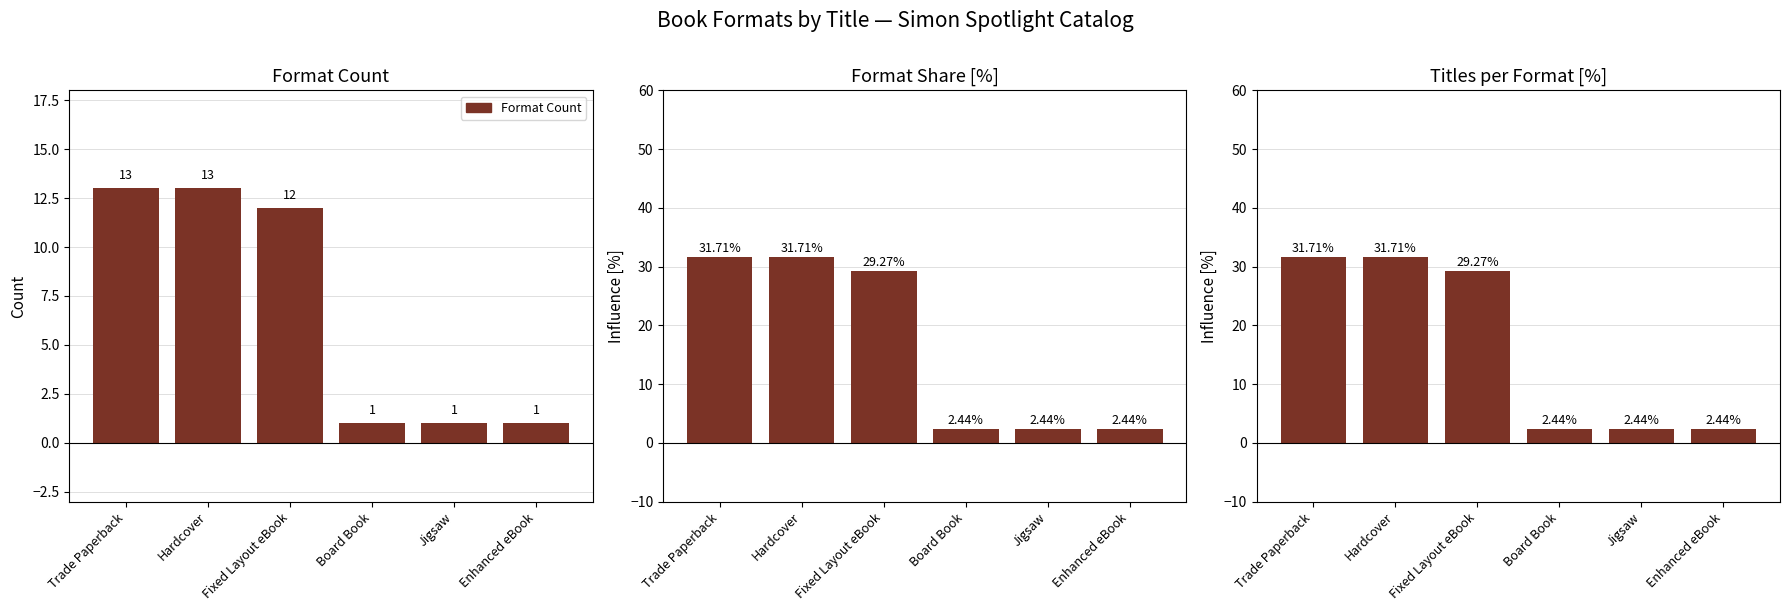

What position from the left is Enhanced eBook?

6